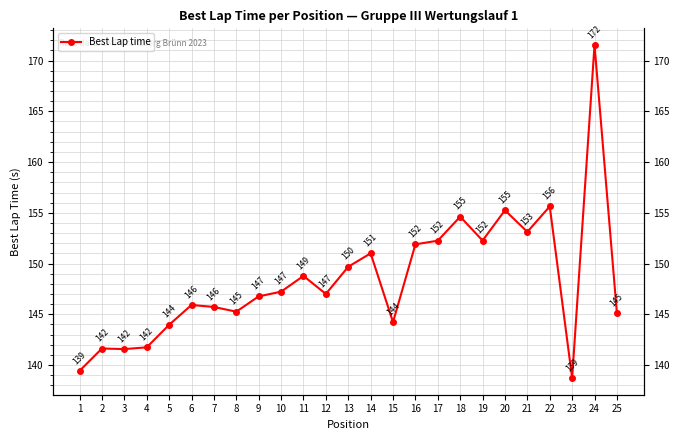

Reading right to left, what are all the values shown in this chart?

145.1	171.5	138.7	155.6	153.1	155.2	152.3	154.6	152.3	151.9	144.2	151.0	149.7	147.0	148.8	147.2	146.8	145.3	145.7	145.9	144.0	141.7	141.6	141.6	139.4